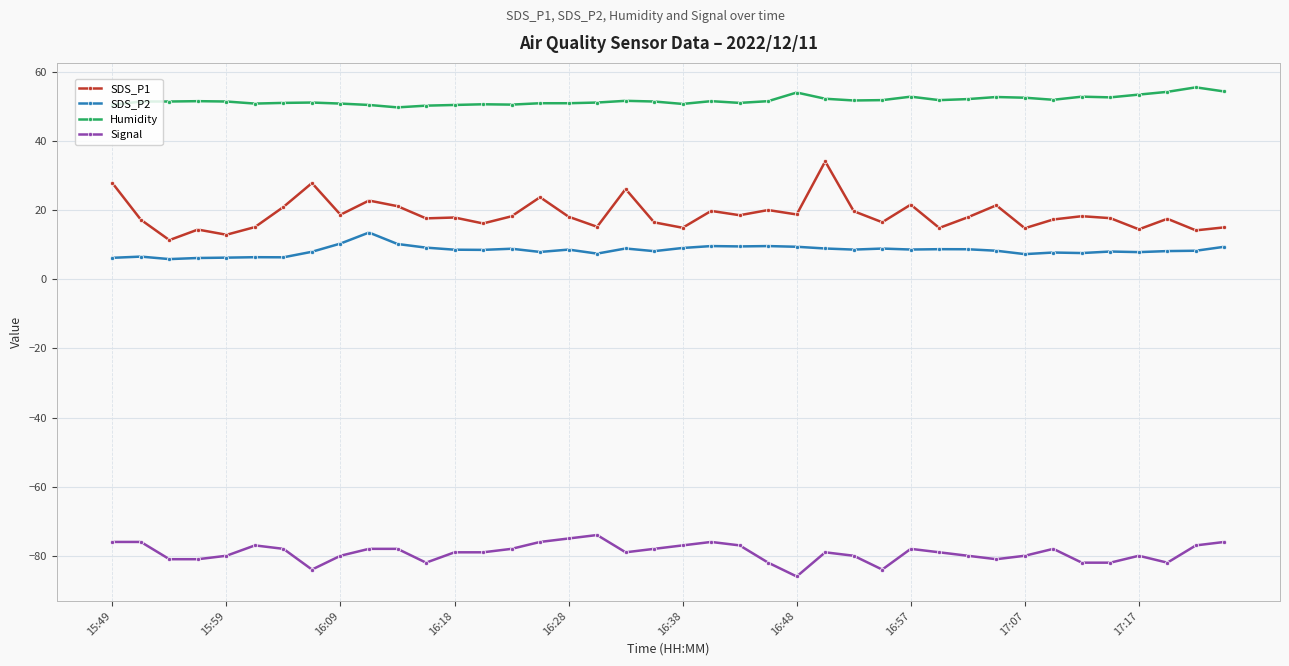

Which series has the widest spread of values?

SDS_P1